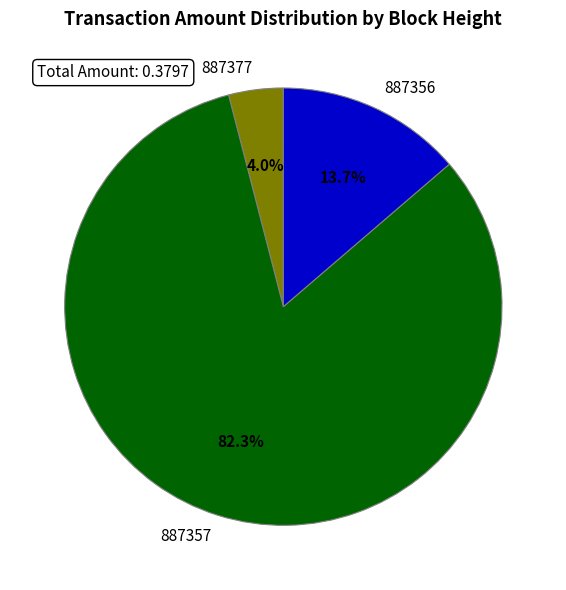

What percentage is NOT represented by 887377?

96.0%